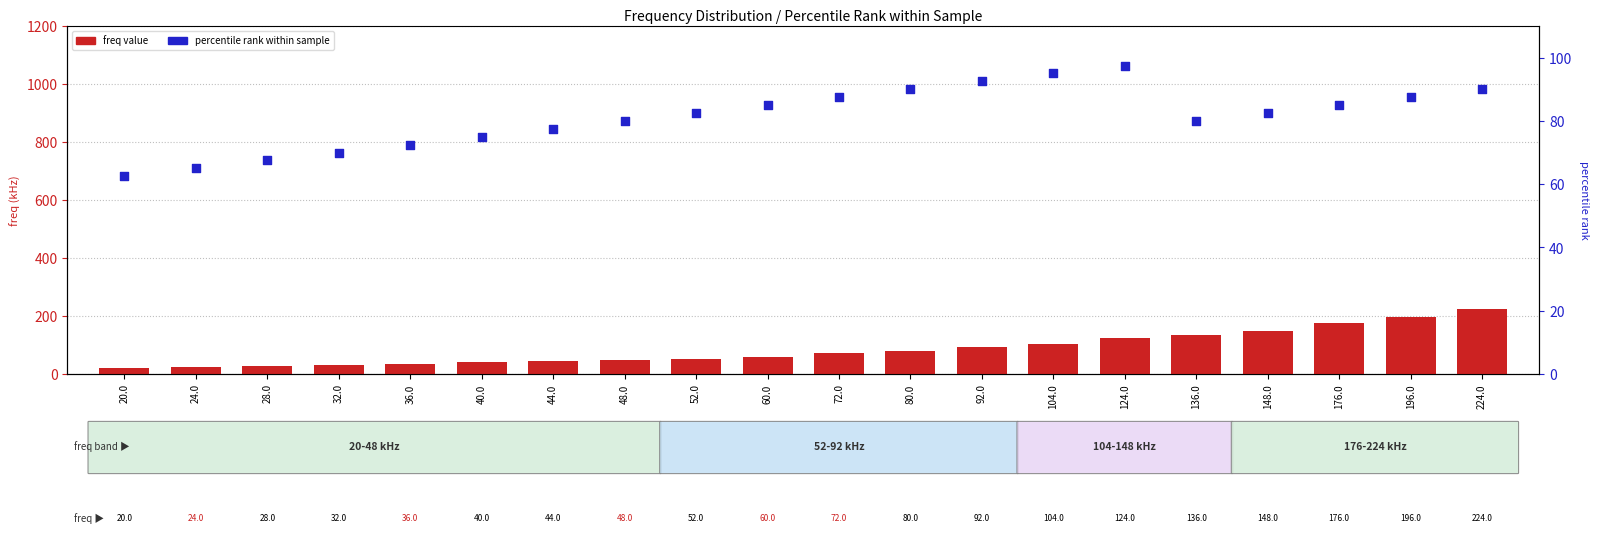

At how many categories does at least one series exceed 213?

1